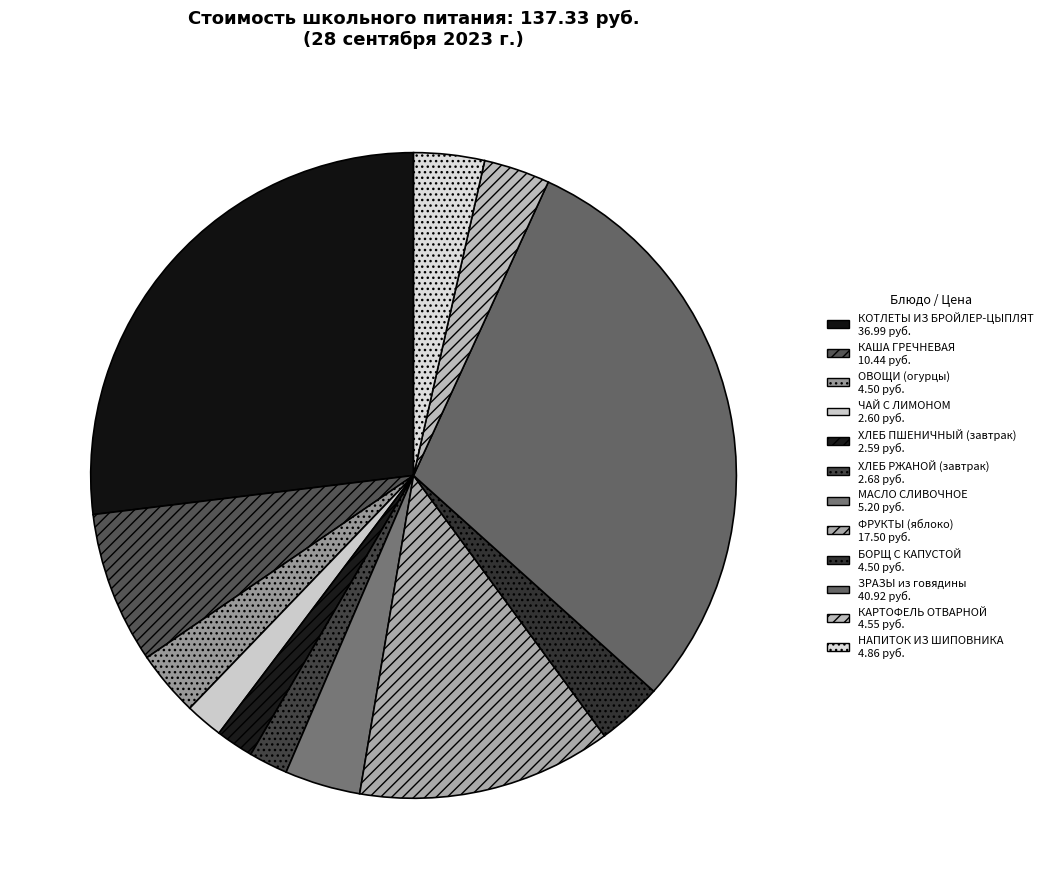

How many slices are in this pie chart?

12